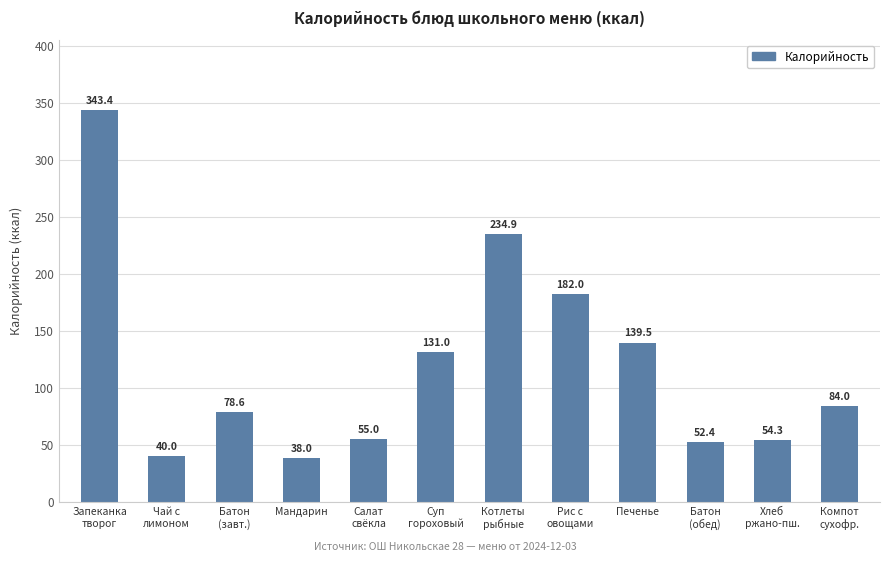

Rank the categories by value from highest to lowest.

Запеканка
творог, Котлеты
рыбные, Рис с
овощами, Печенье, Суп
гороховый, Компот
сухофр., Батон
(завт.), Салат
свёкла, Хлеб
ржано-пш., Батон
(обед), Чай с
лимоном, Мандарин